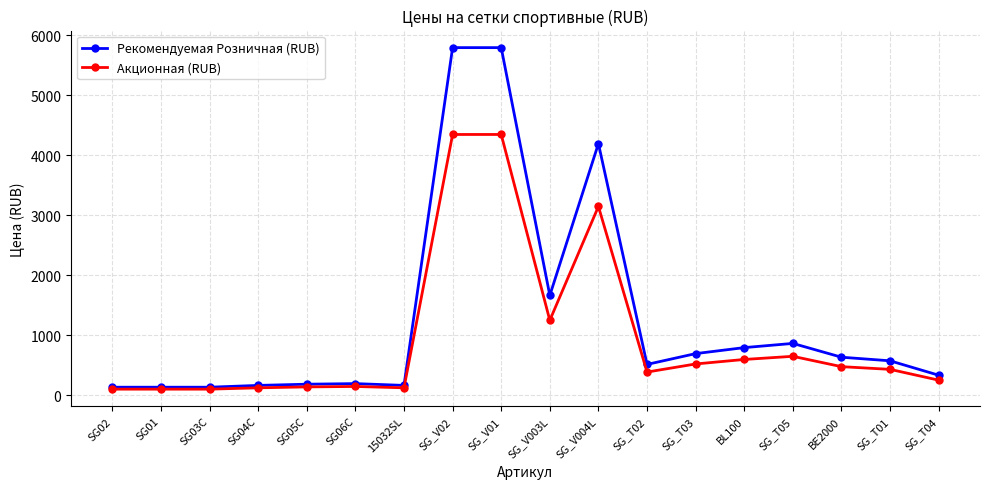

The value of Рекомендуемая Розничная (RUB) at SG_V01 is 8157.2. True or false?

False